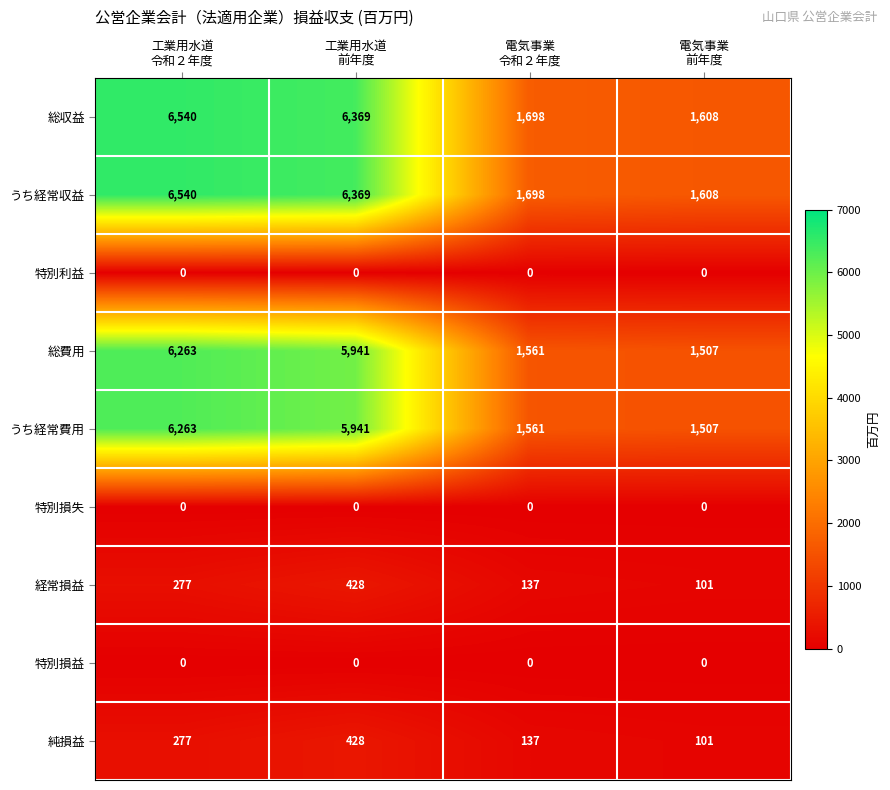

How many values in the 経常損益 series are below 277?

2